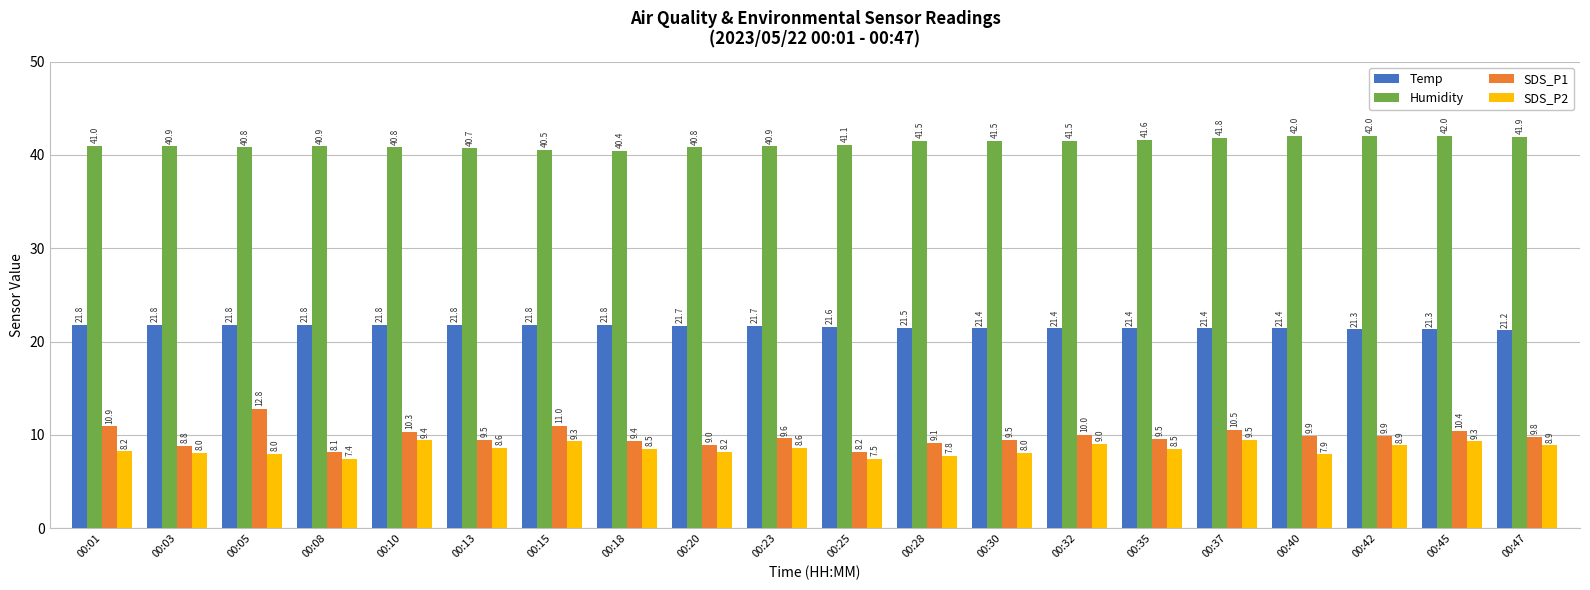

Which category has the lowest value across all series?

00:08